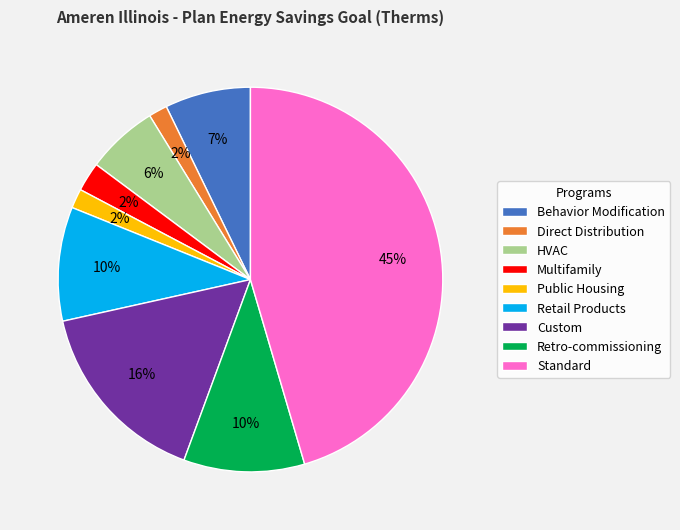

Between HVAC and Retro-commissioning, which is larger?

Retro-commissioning